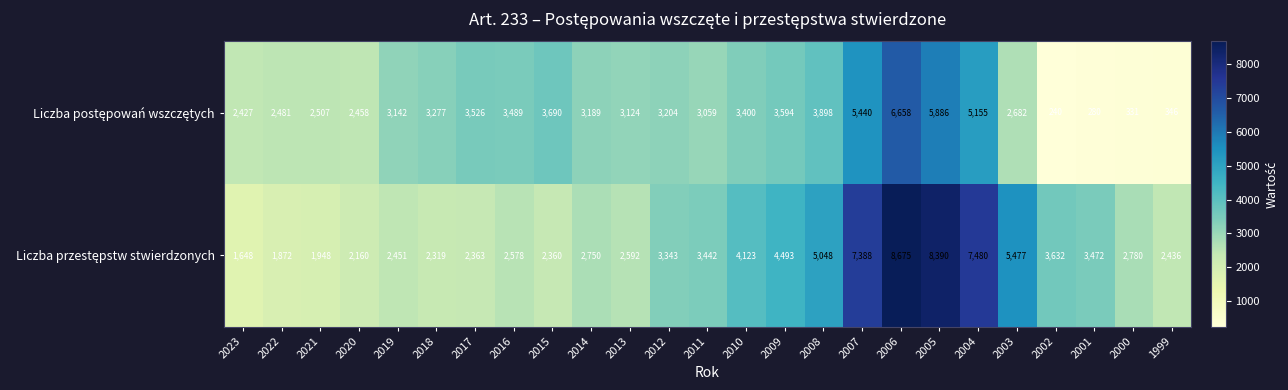

What is the difference between the highest and lowest values at 2019?

691